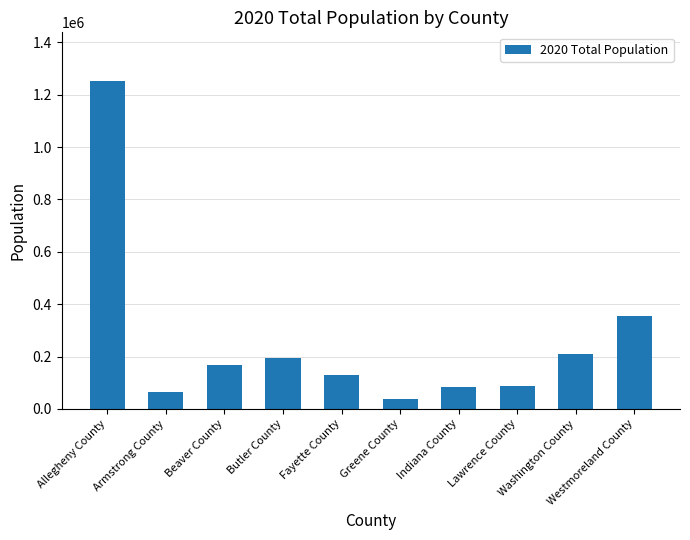

Approximately how many times larger is the value at Washington County compared to Fayette County?

1.6